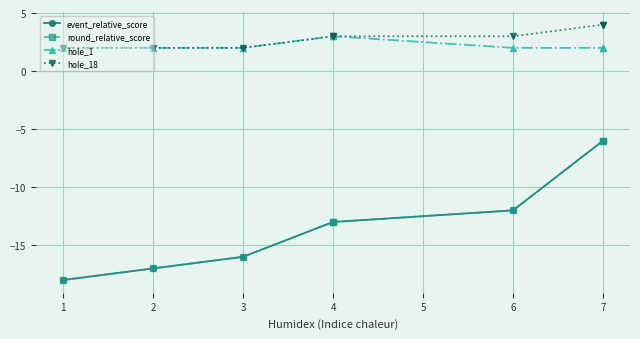

True or false: hole_18 and round_relative_score intersect in this chart.

False